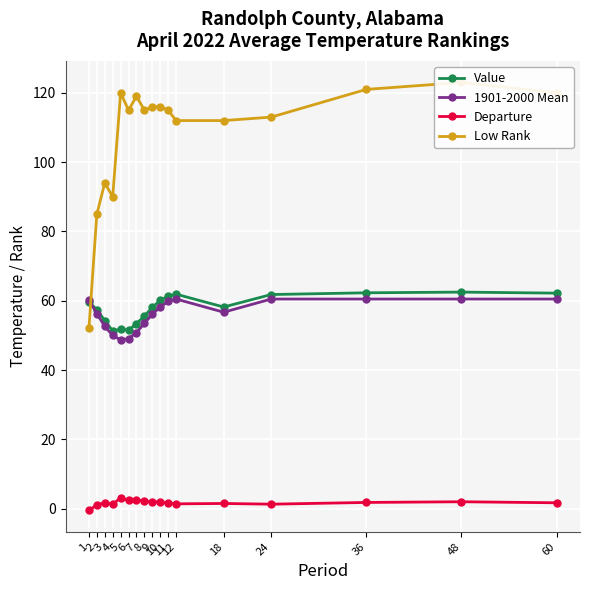

Reading left to right, extract all data points from this chart.

Value: 59.7	57.4	54.3	51.3	51.8	51.5	53.4	55.6	58.1	60.1	61.4	61.9	58.2	61.8	62.3	62.5	62.2
1901-2000 Mean: 60.2	56.3	52.6	50.0	48.7	49.1	50.8	53.5	56.1	58.2	59.8	60.5	56.7	60.5	60.5	60.5	60.5
Departure: -0.5	1.1	1.7	1.3	3.1	2.4	2.6	2.1	2.0	1.9	1.6	1.4	1.5	1.3	1.8	2.0	1.7
Low Rank: 52.0	85.0	94.0	90.0	120.0	115.0	119.0	115.0	116.0	116.0	115.0	112.0	112.0	113.0	121.0	123.0	120.0